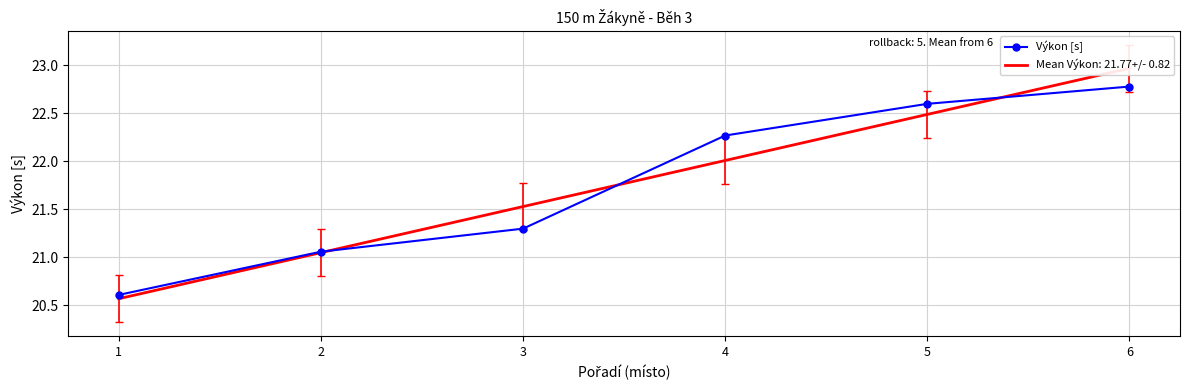

How many lines are shown in the chart?

1